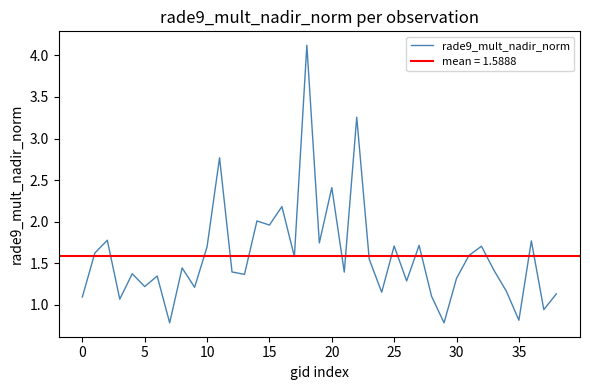

What is the maximum value for rade9_mult_nadir_norm?

4.1